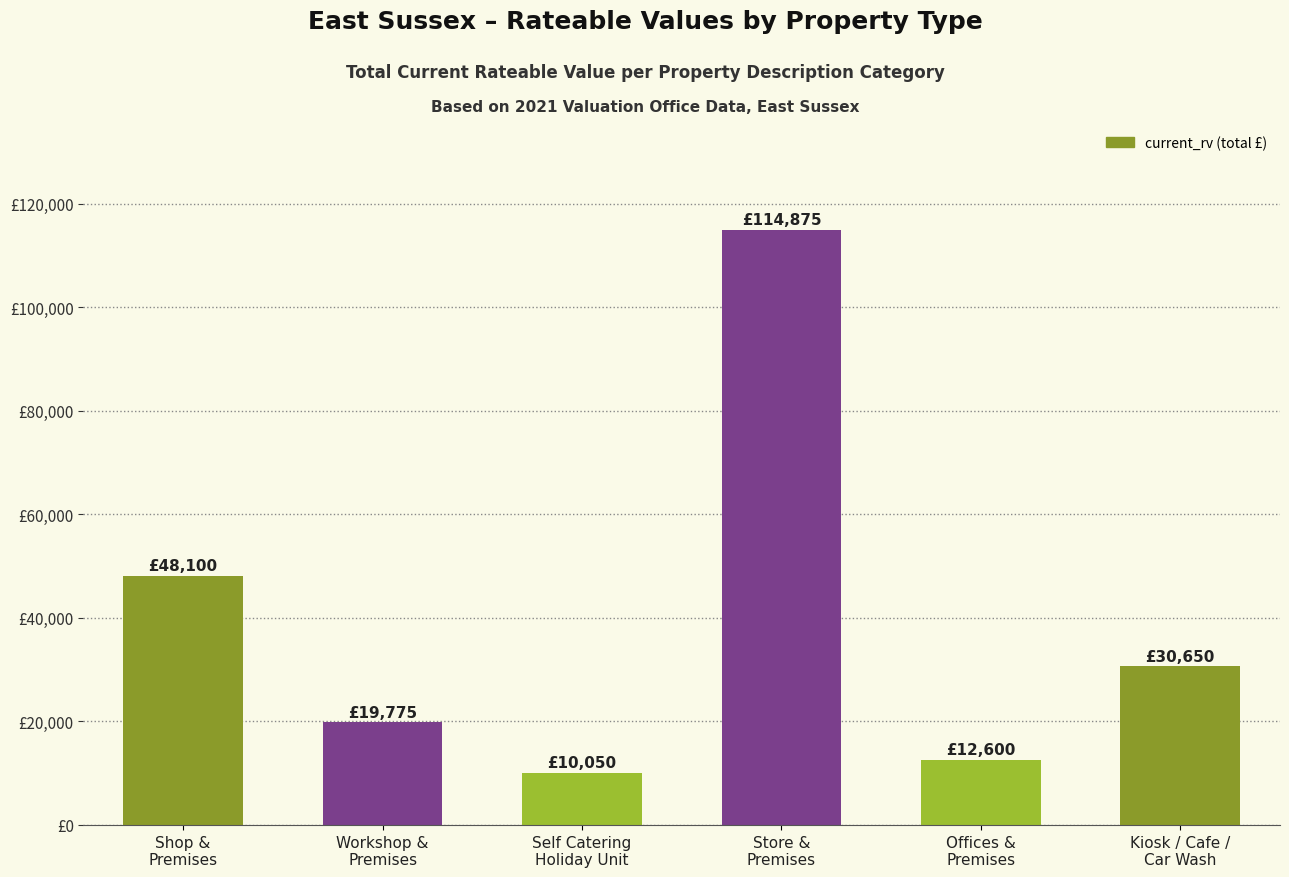

Which category has the lowest value across all series?

Self Catering
Holiday Unit